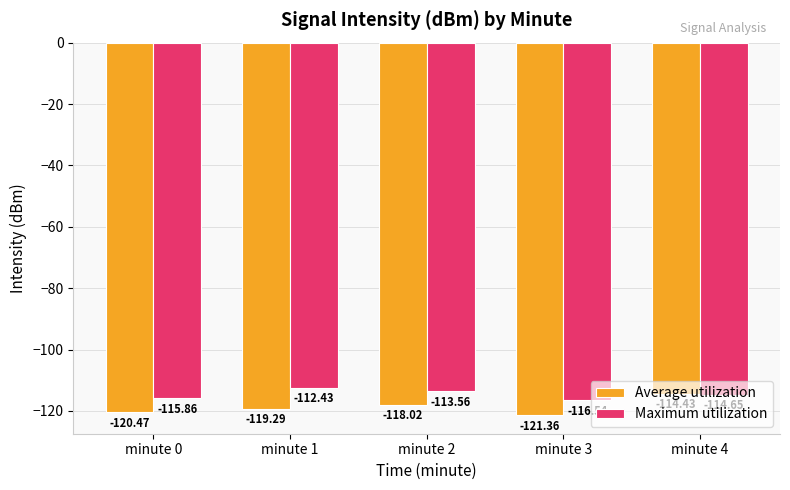

Which series has the largest total across all categories?

Maximum utilization